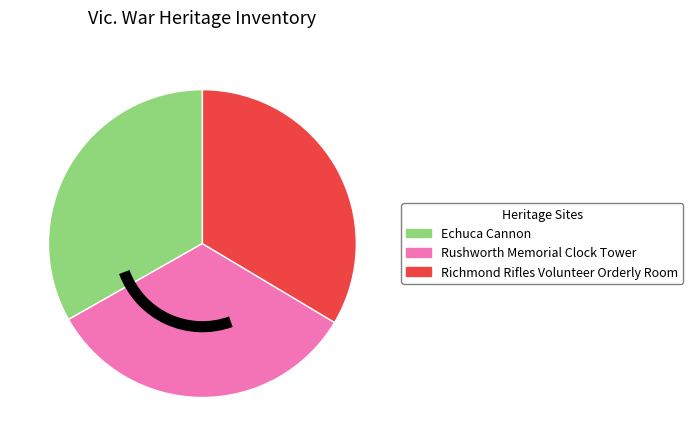

Approximately how many times larger is the value at Echuca Cannon compared to Rushworth Memorial Clock Tower?

1.0